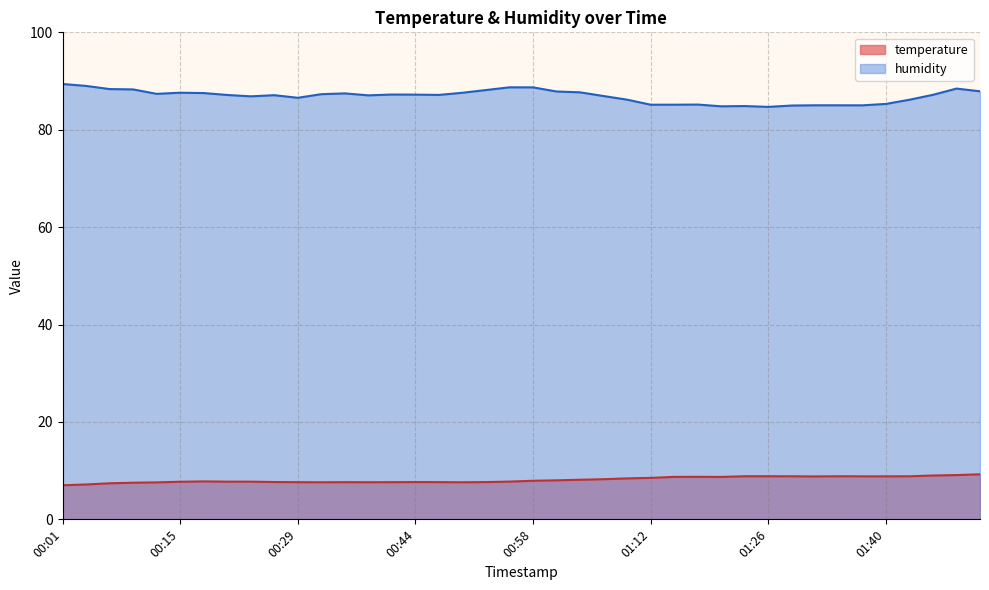

What value does the temperature series have at 01:35?

8.8